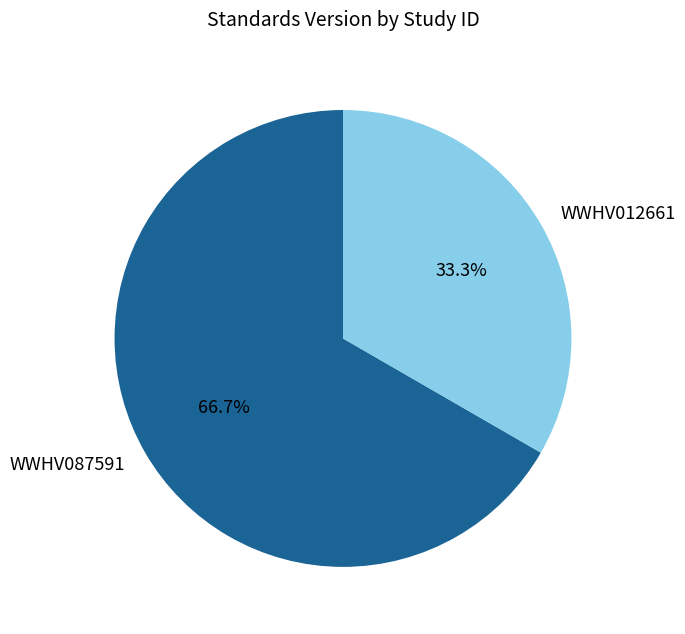

The WWHV087591 slice represents 55% of the pie. True or false?

False